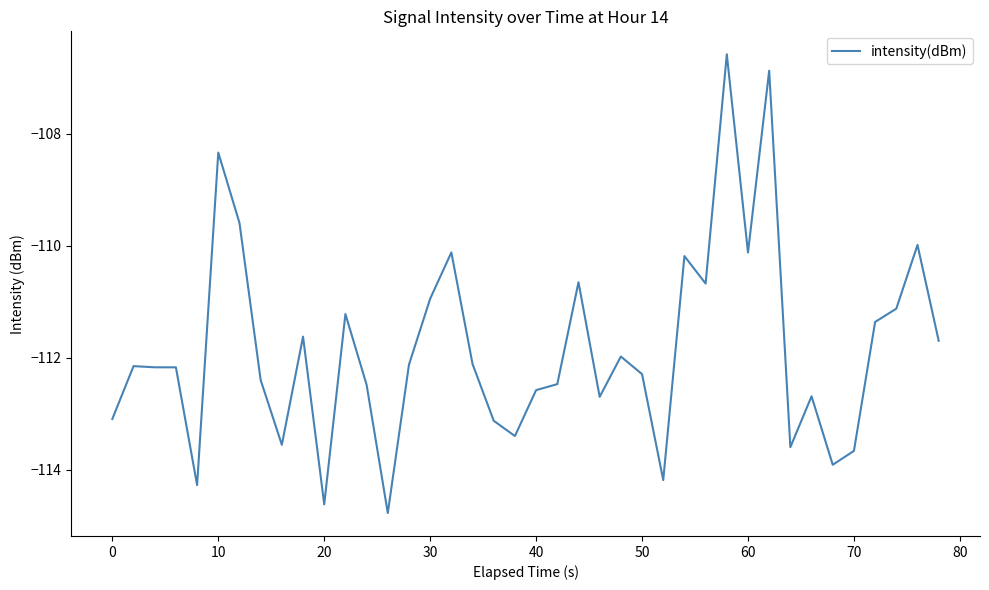

Does the chart display data point markers on the line(s)?

No